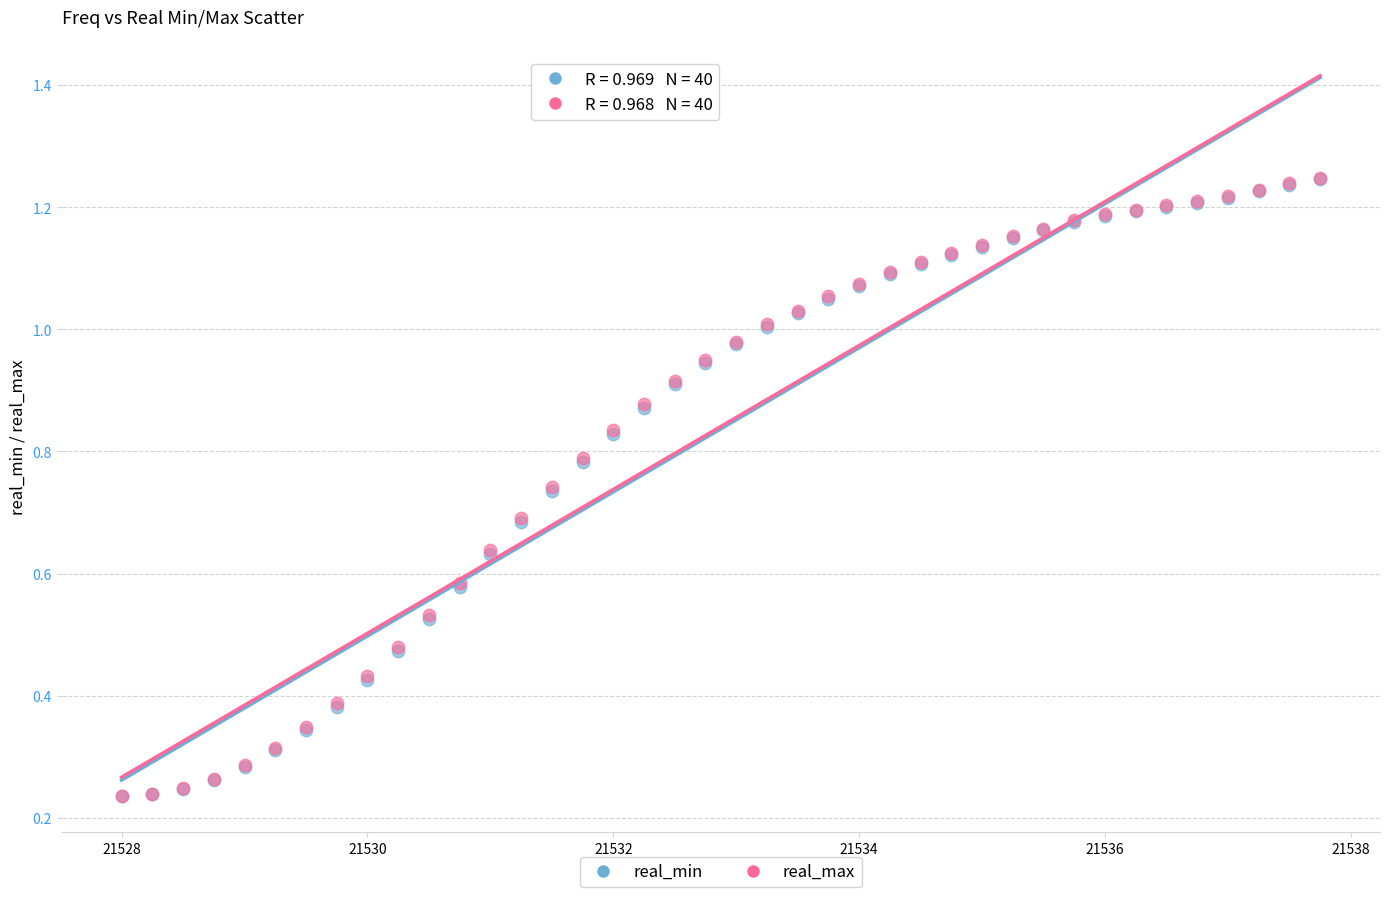

What are all the series names shown in the legend?

real_min, real_max